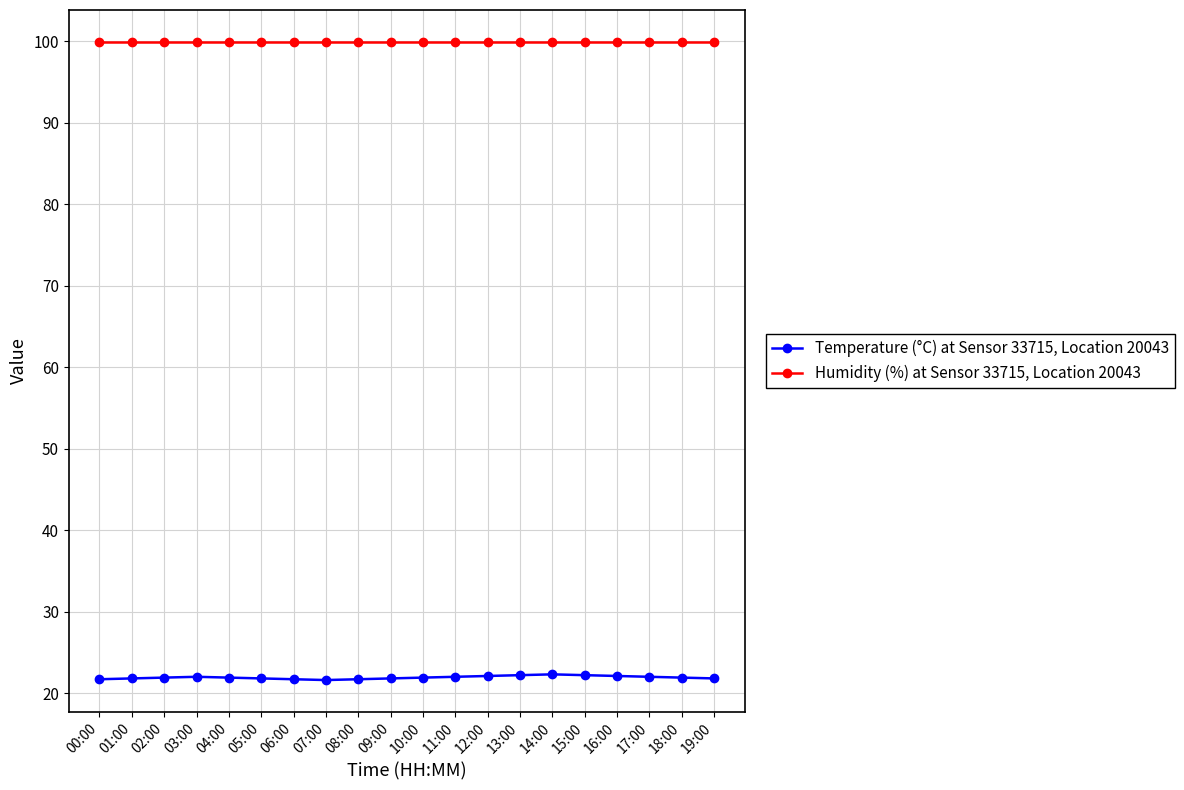

What is the greatest value displayed?

99.9